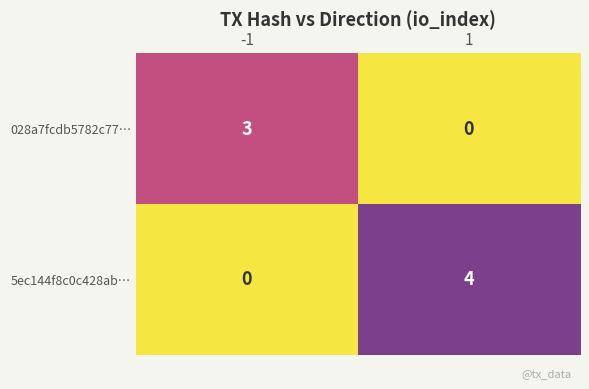

Read the 5ec144f8c0c428ab… value at 1.

4